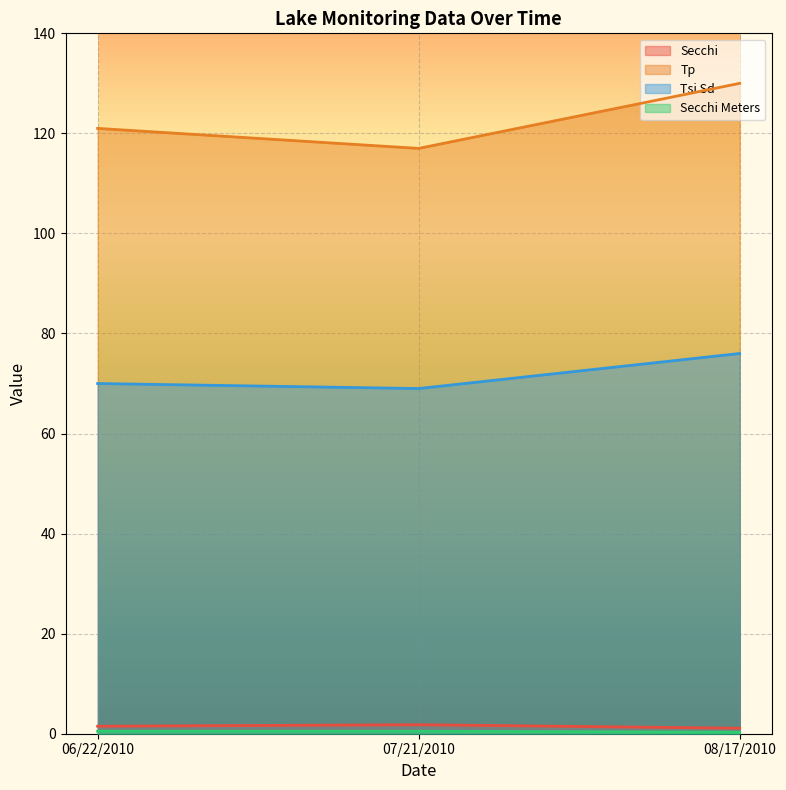

Reading left to right, what are all the values shown in this chart?

Secchi: 1.5	1.8	1.1
Tp: 121.0	117.0	130.0
Tsi Sd: 70.0	69.0	76.0
Secchi Meters: 0.5	0.5	0.3